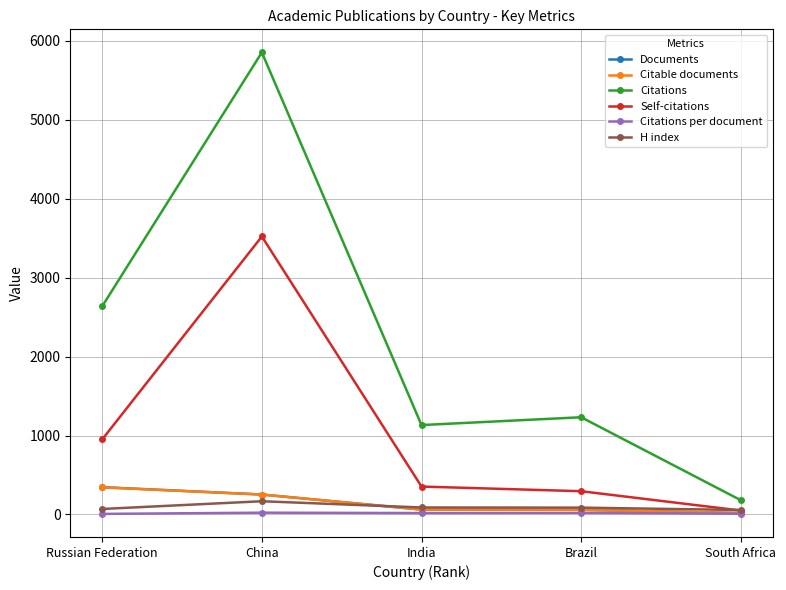

Count the number of categories in the chart.

5